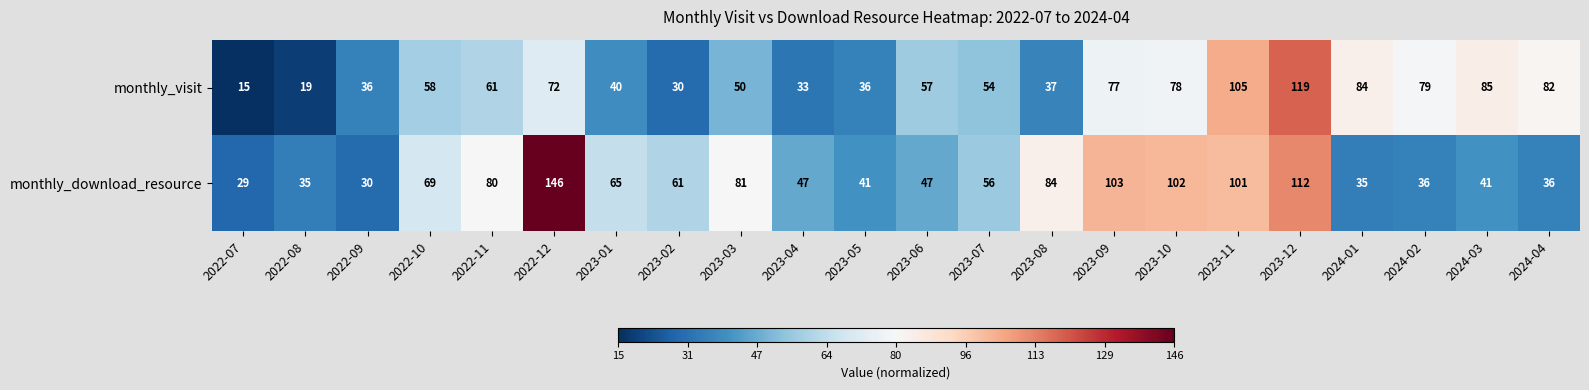

List the series in order of their peak value, highest first.

monthly_download_resource, monthly_visit